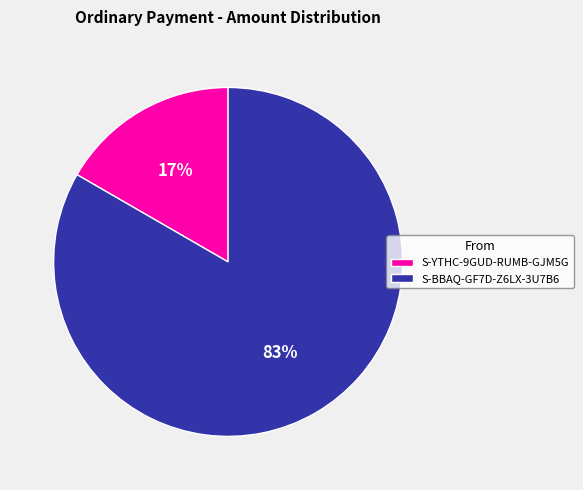

To the nearest percent, what portion does S-BBAQ-GF7D-Z6LX-3U7B6 represent?

83%